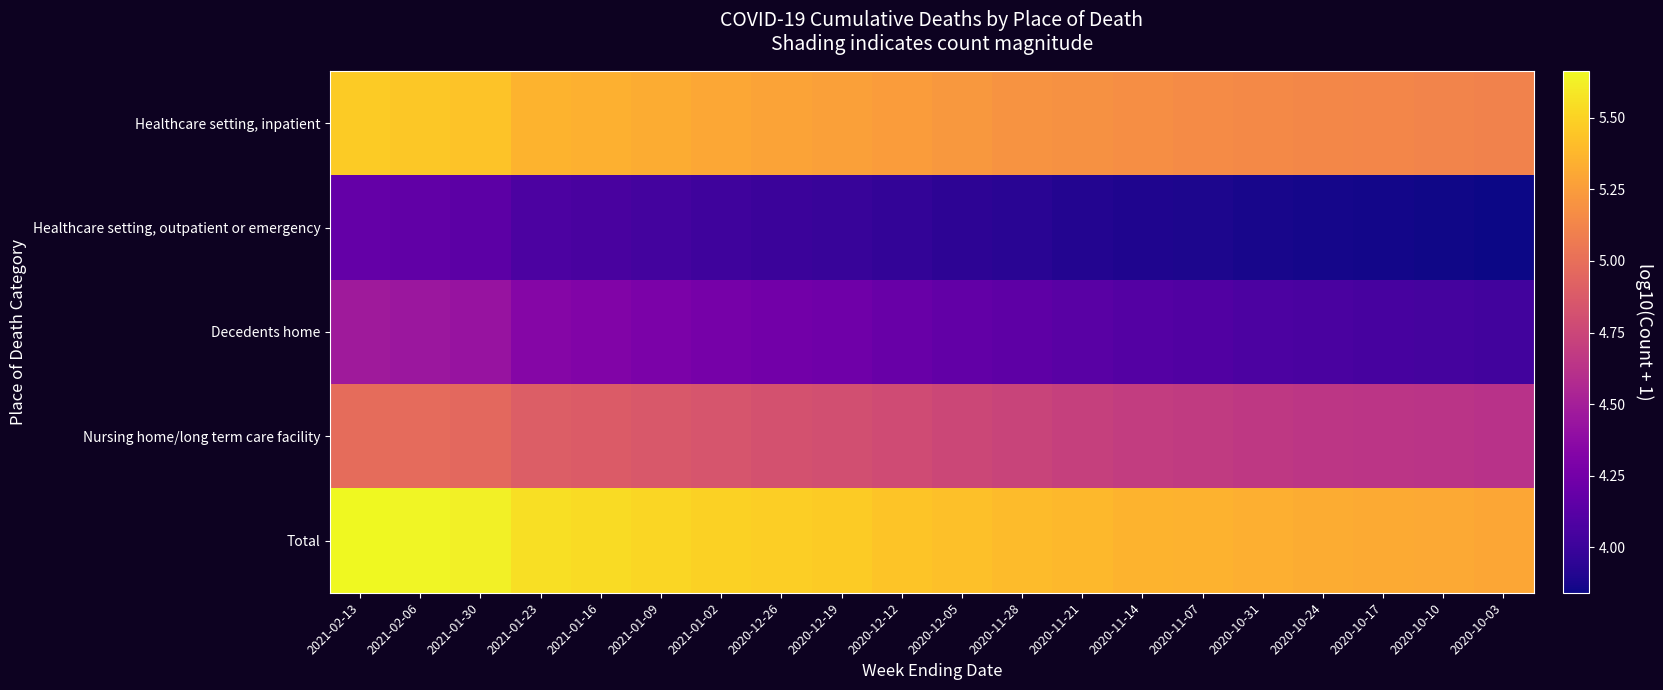

Which series has the largest total across all categories?

Total